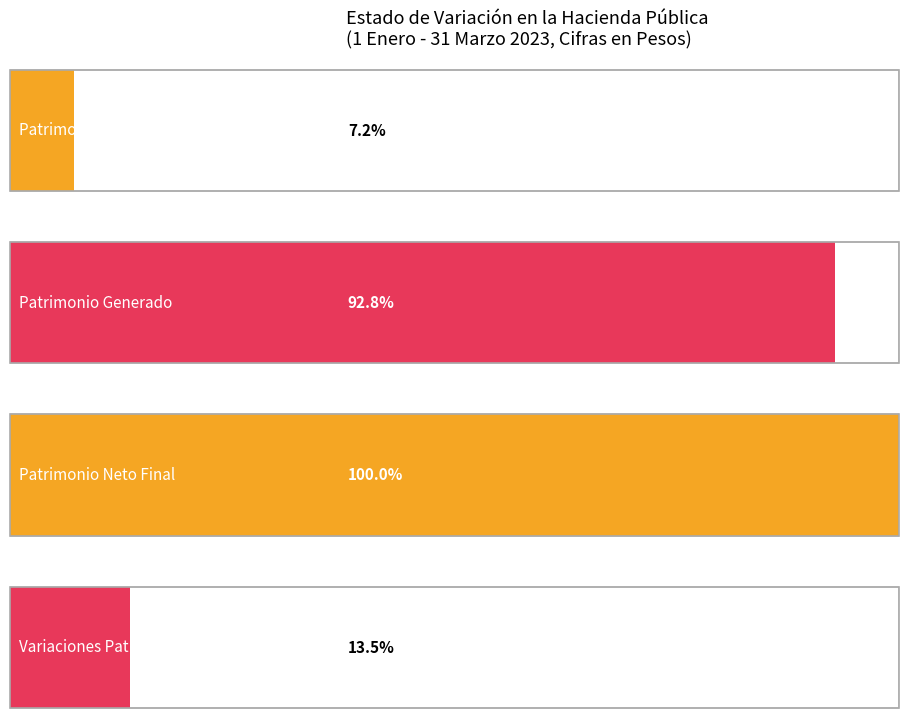

How many values exceed 33264840050?

1